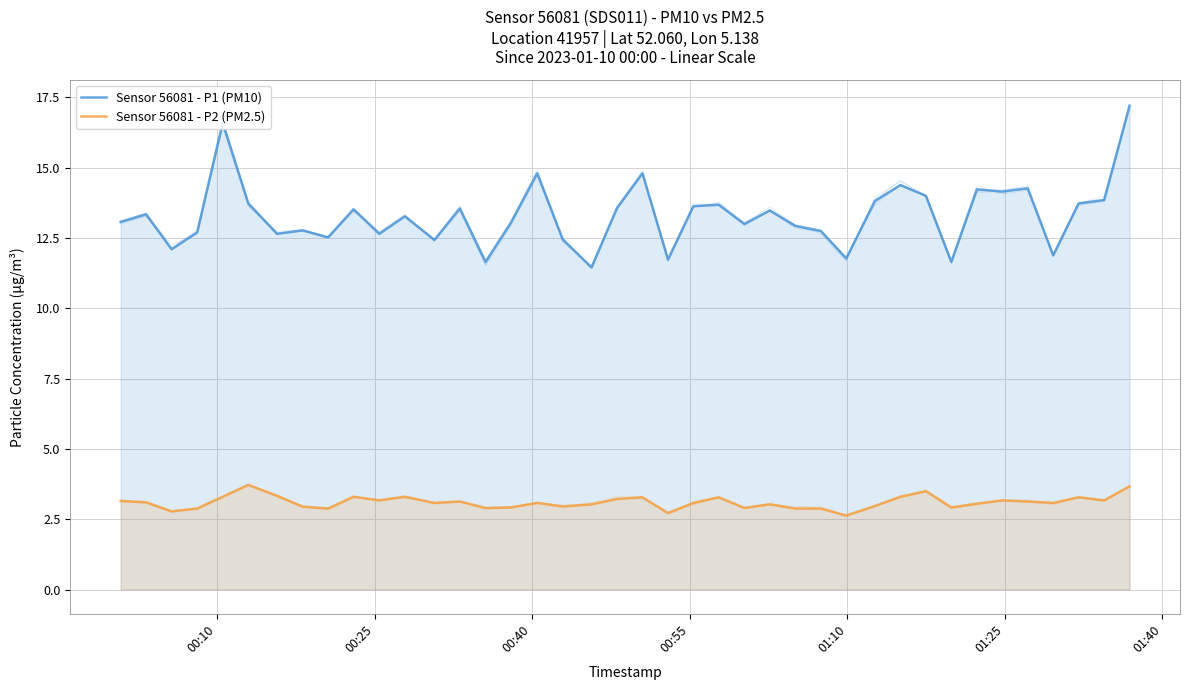

List the series in order of their peak value, lowest first.

Sensor 56081 - P2 (PM2.5), Sensor 56081 - P1 (PM10)